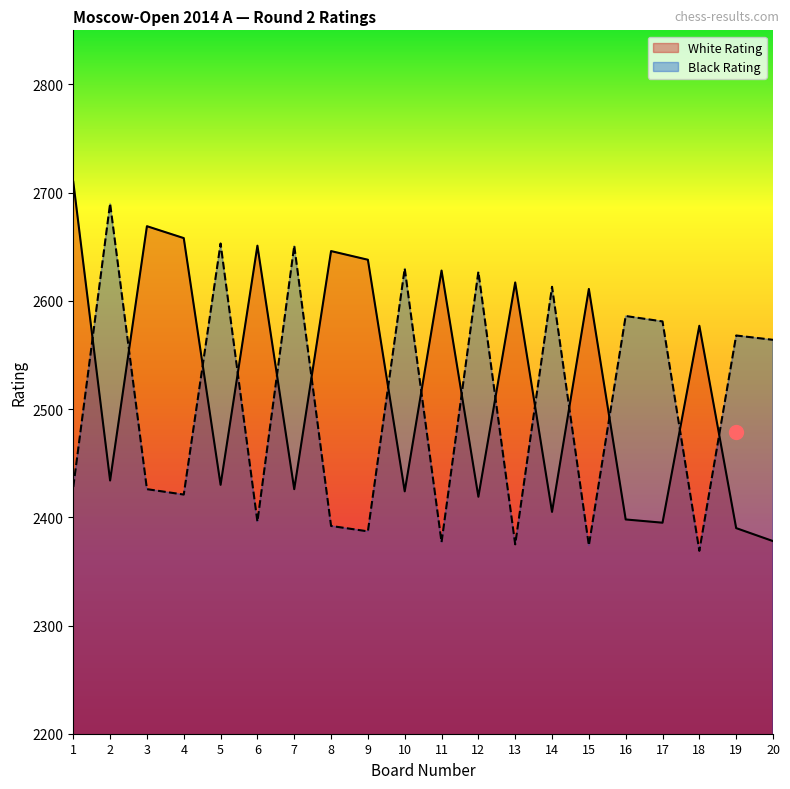

At which label does Black Rating first exceed 2564?

2